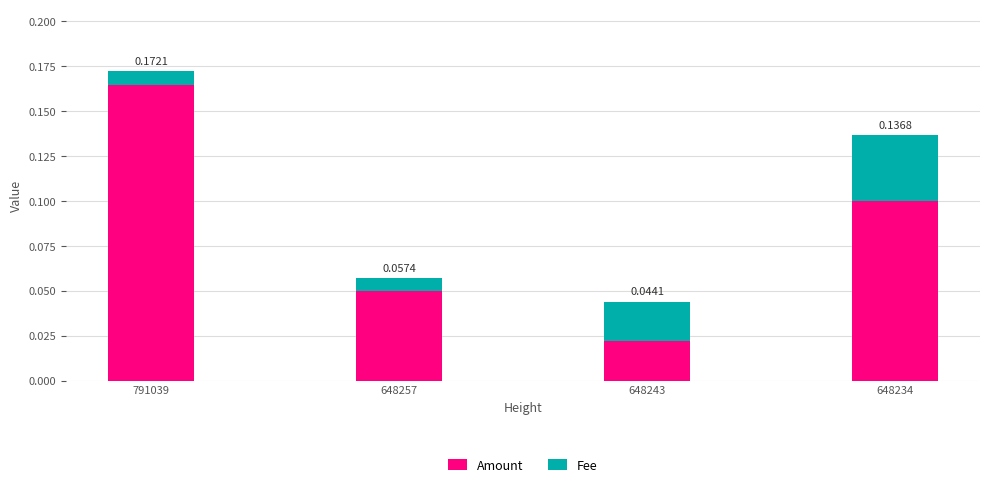

What is the sum of all Amount values?

0.3